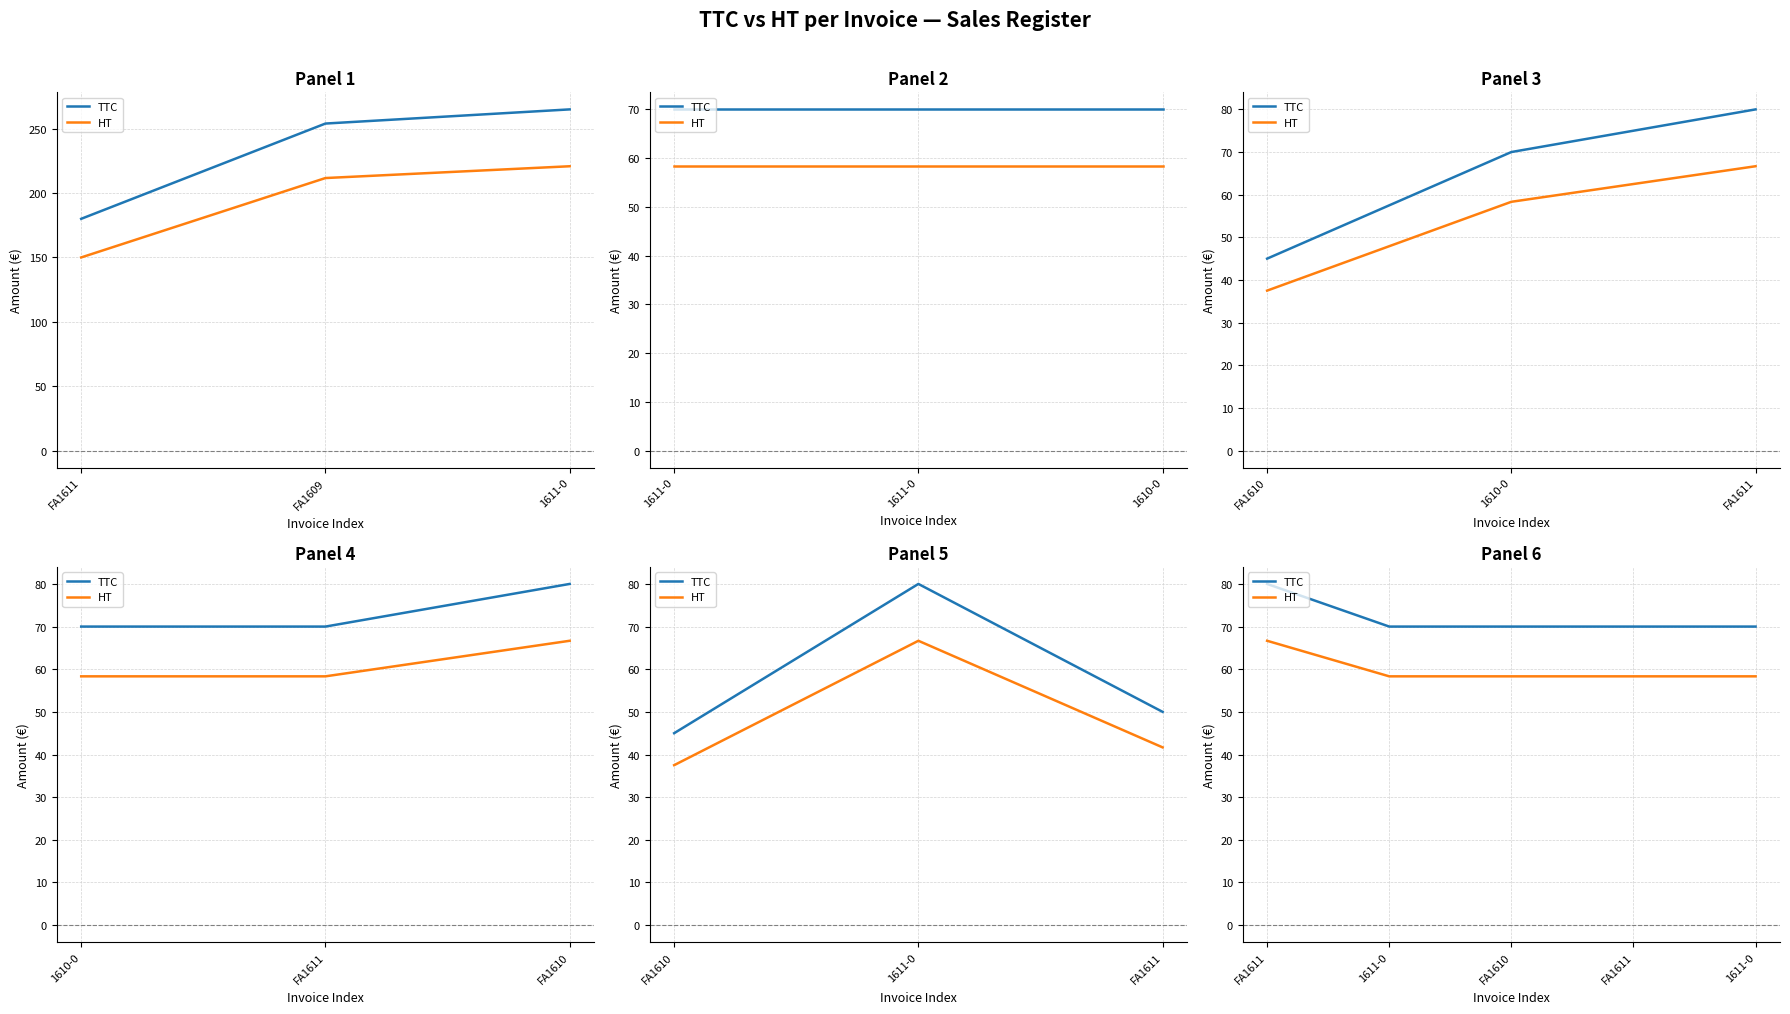

Does the chart have visible grid lines?

Yes